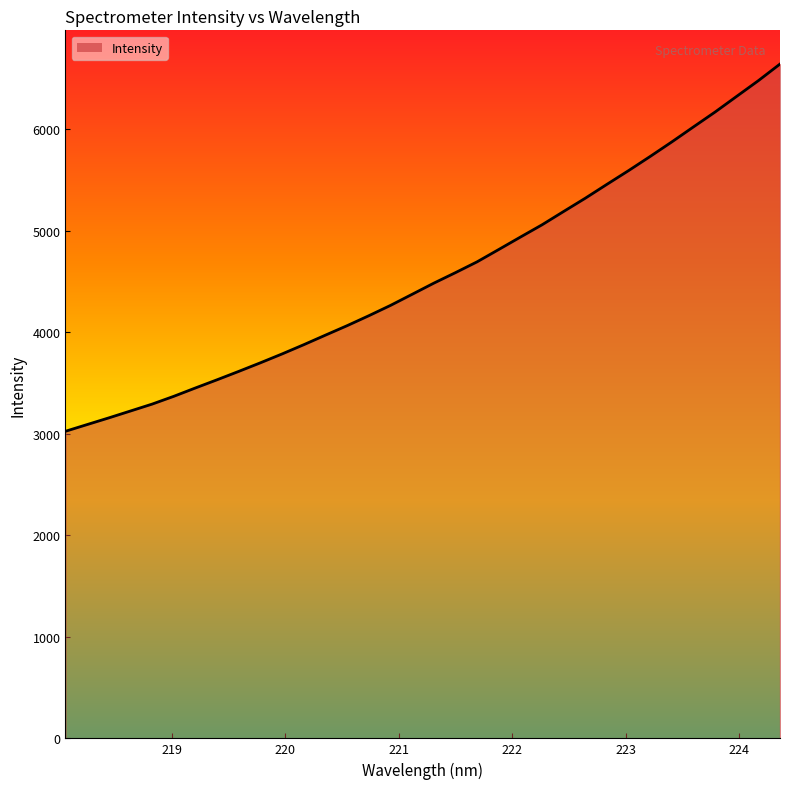

How many categories are shown in the chart?

34